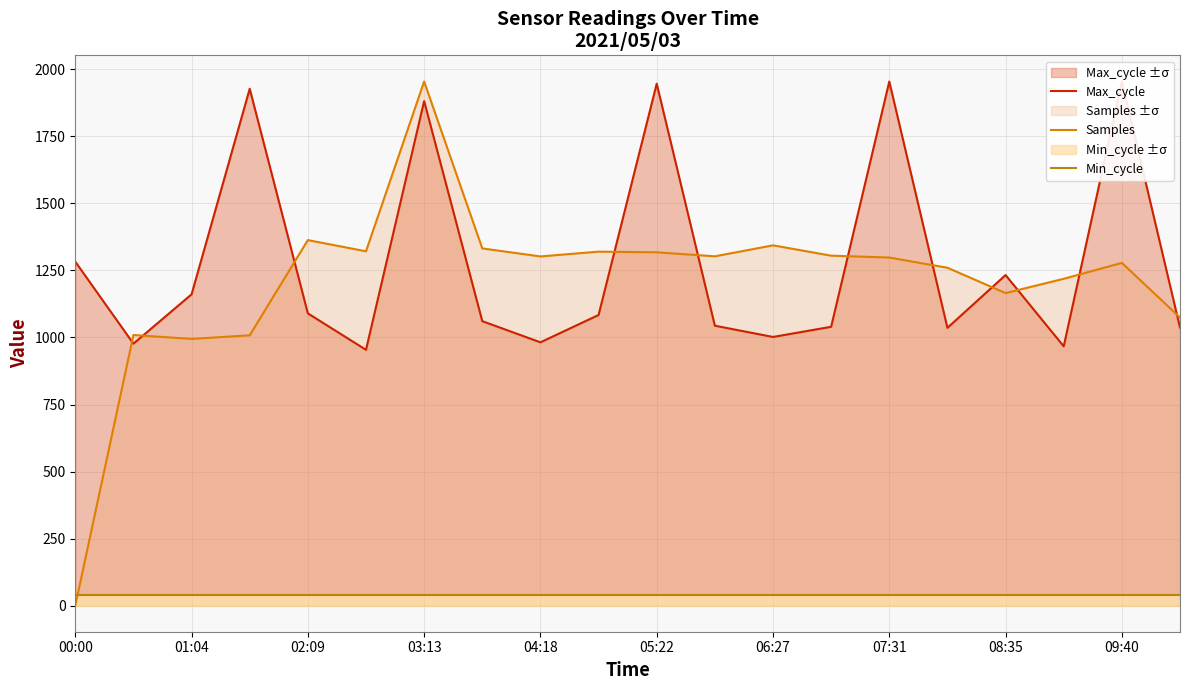

Which series has the largest range (max minus min)?

Samples